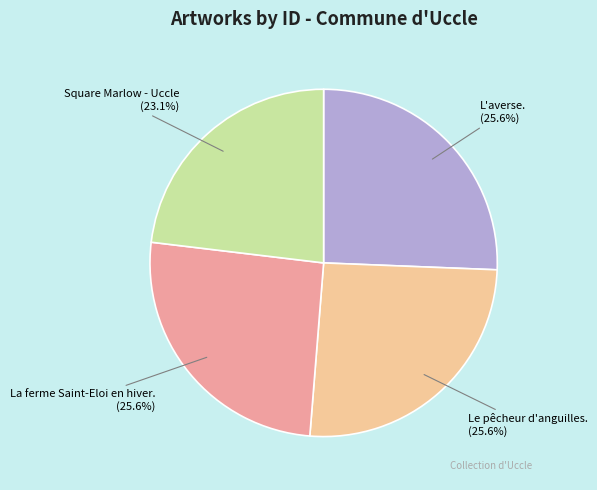

What is the ratio of the value at Square Marlow - Uccle to the value at L'averse.?

0.9